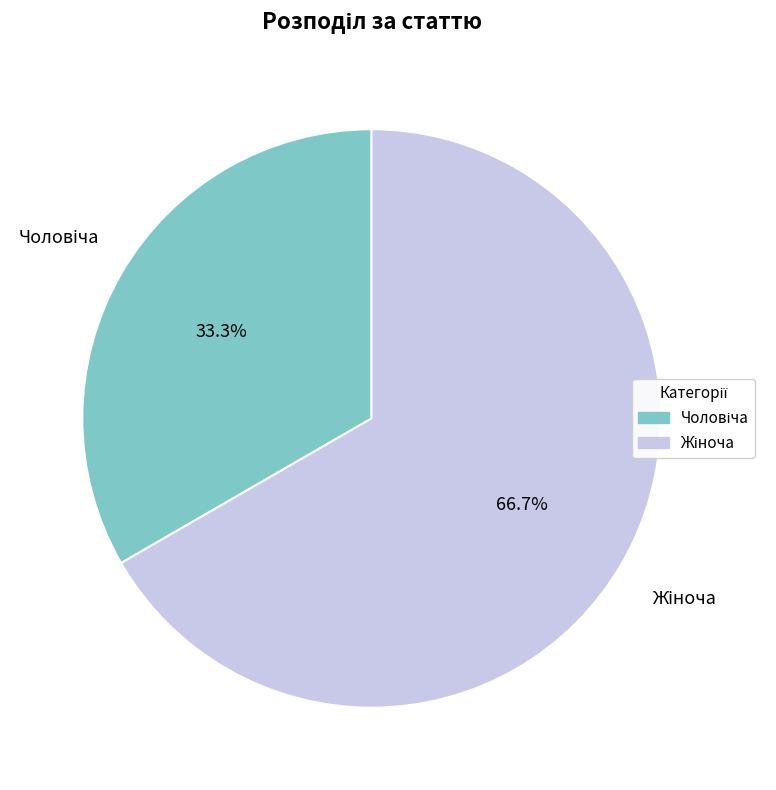

Is there a majority slice in this chart?

Yes